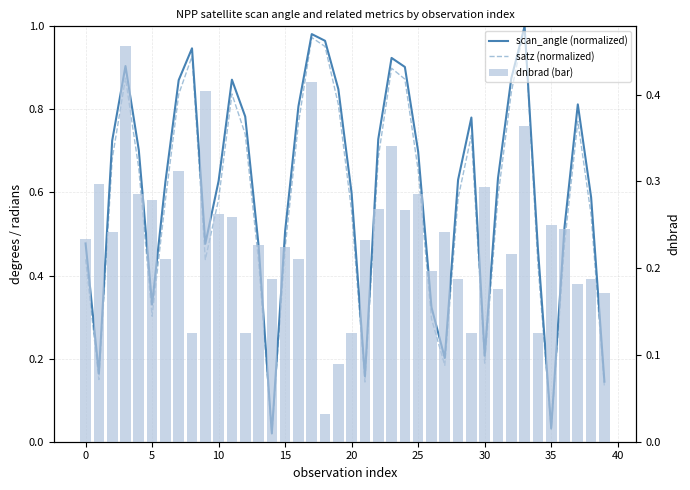

Which category has the highest value across all series?

33